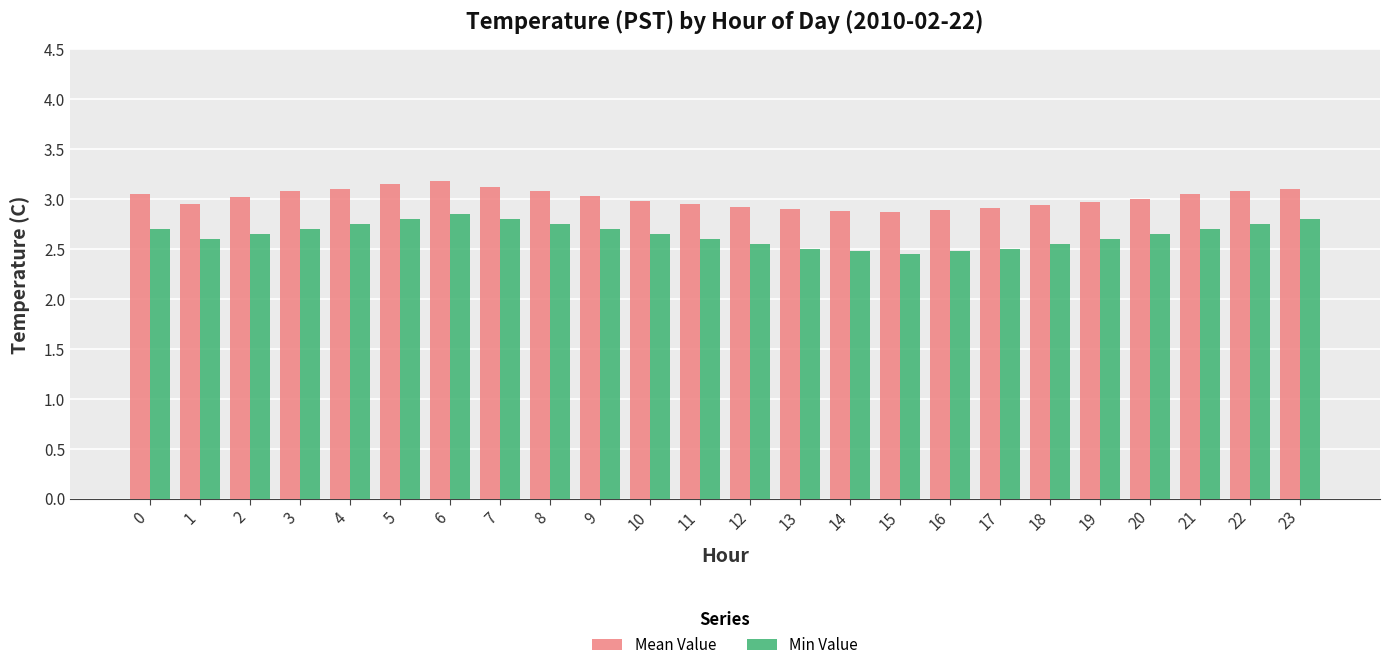

What is the difference between the maximum and minimum values in the Mean Value series?

0.3